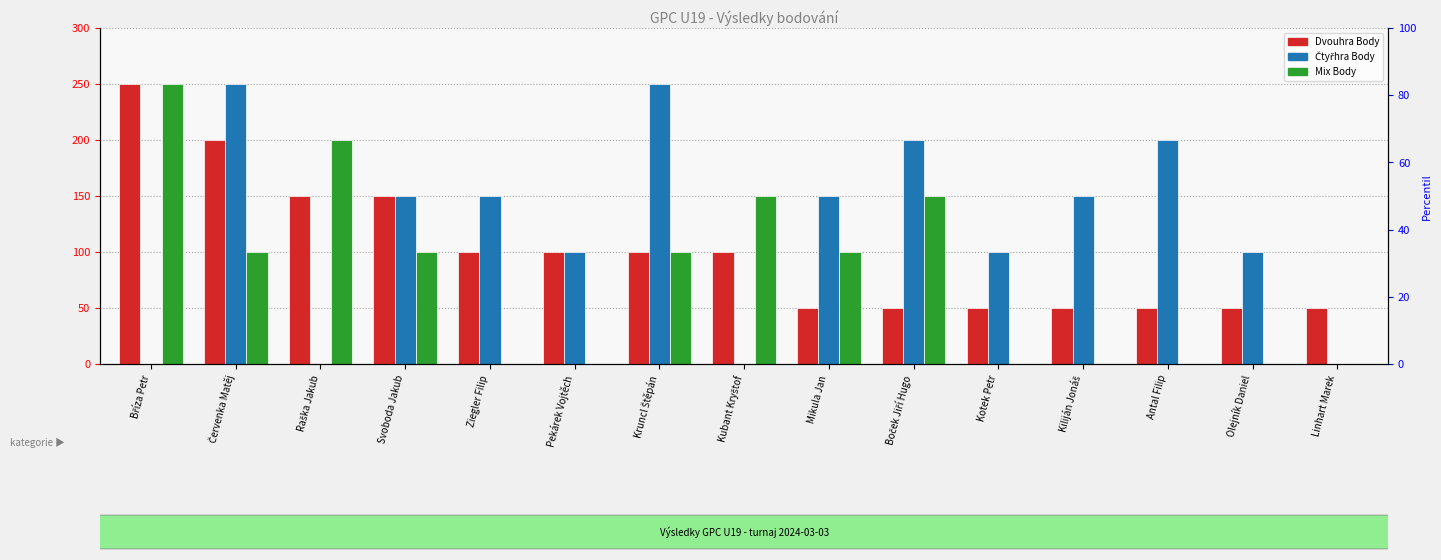

Where is Dvouhra Body nearest to the value 150?

Raška Jakub